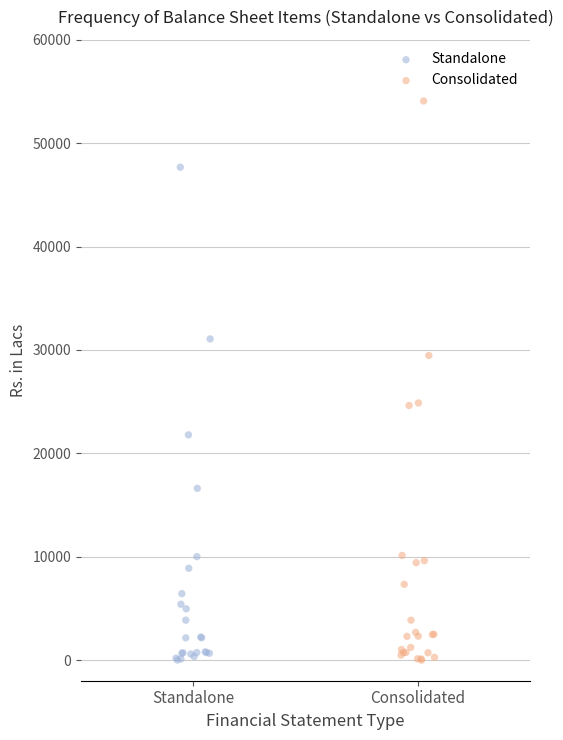

Which series contains the highest Y value?

Consolidated